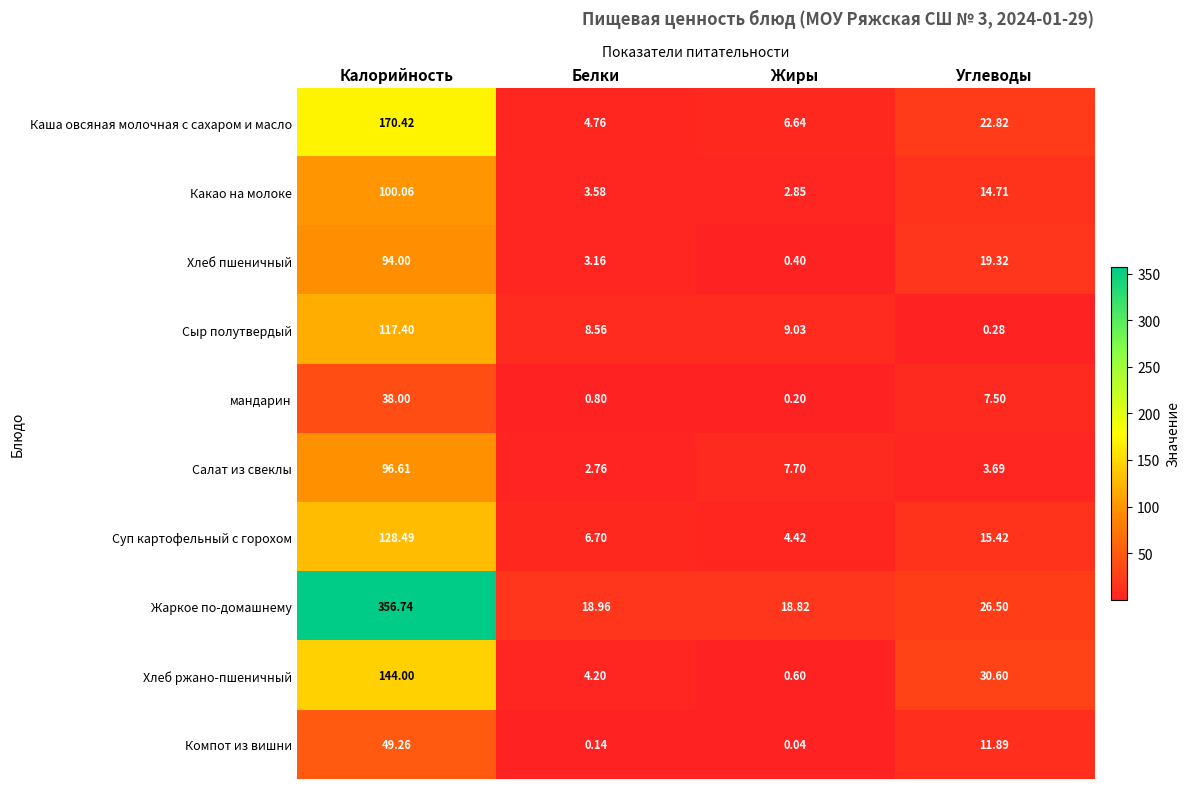

How many series are shown in this chart?

10